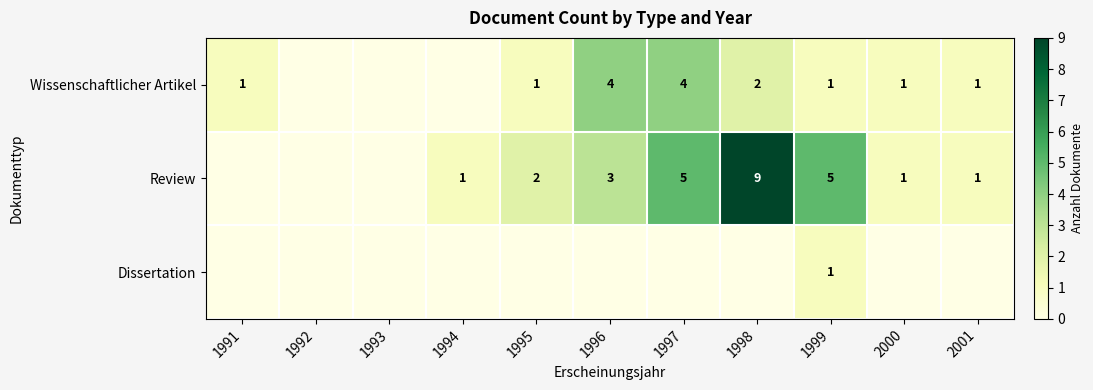

The value of Wissenschaftlicher Artikel at 1998 is 1. True or false?

False